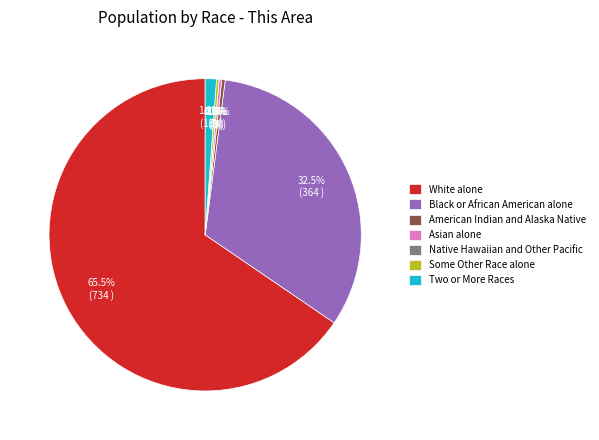

To the nearest percent, what portion does White alone represent?

65%